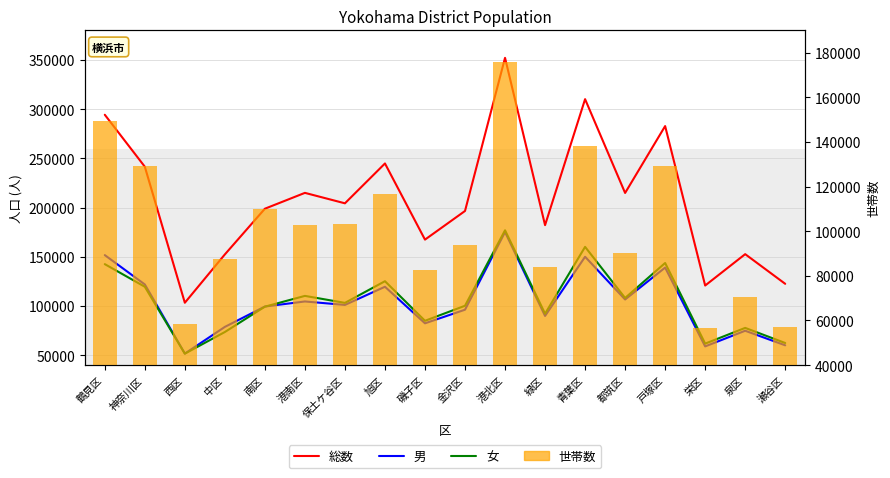

Which series has the largest total across all categories?

総数